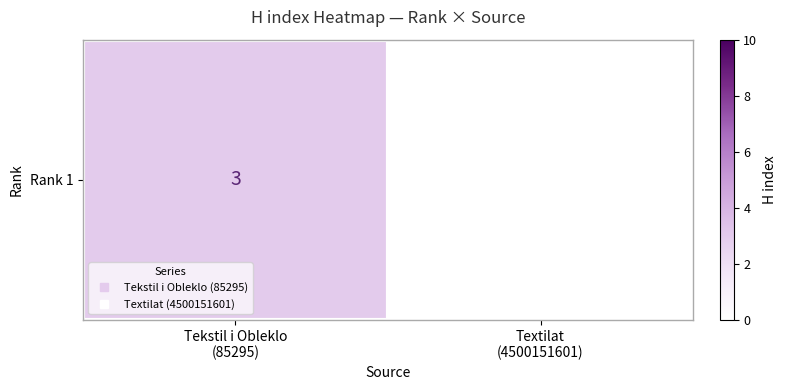

What is the change in value from Tekstil i Obleklo
(85295) to Textilat
(4500151601)?

-3